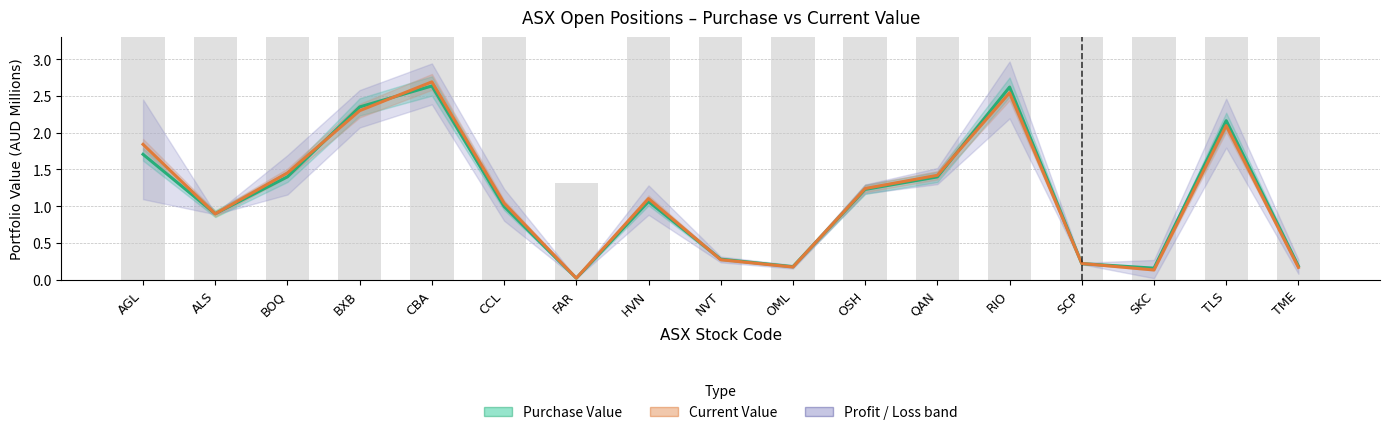

What is the difference between the Current Value values at FAR and QAN?

1.4